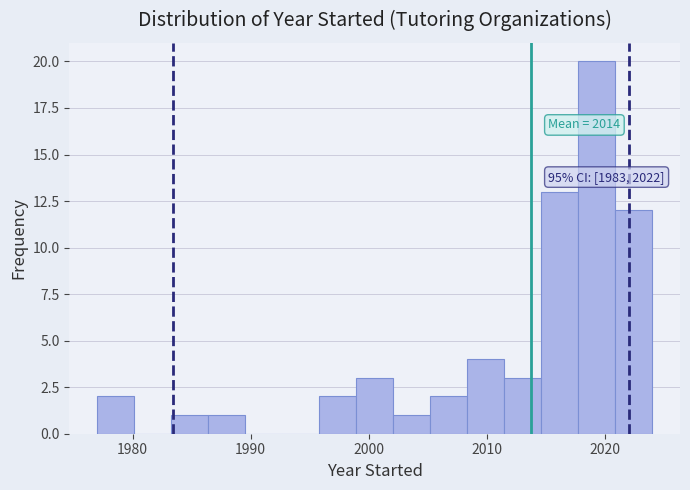

Around what value on the x-axis is the tallest bar? Give the approximate position of its centre, as read against the axis.

2019